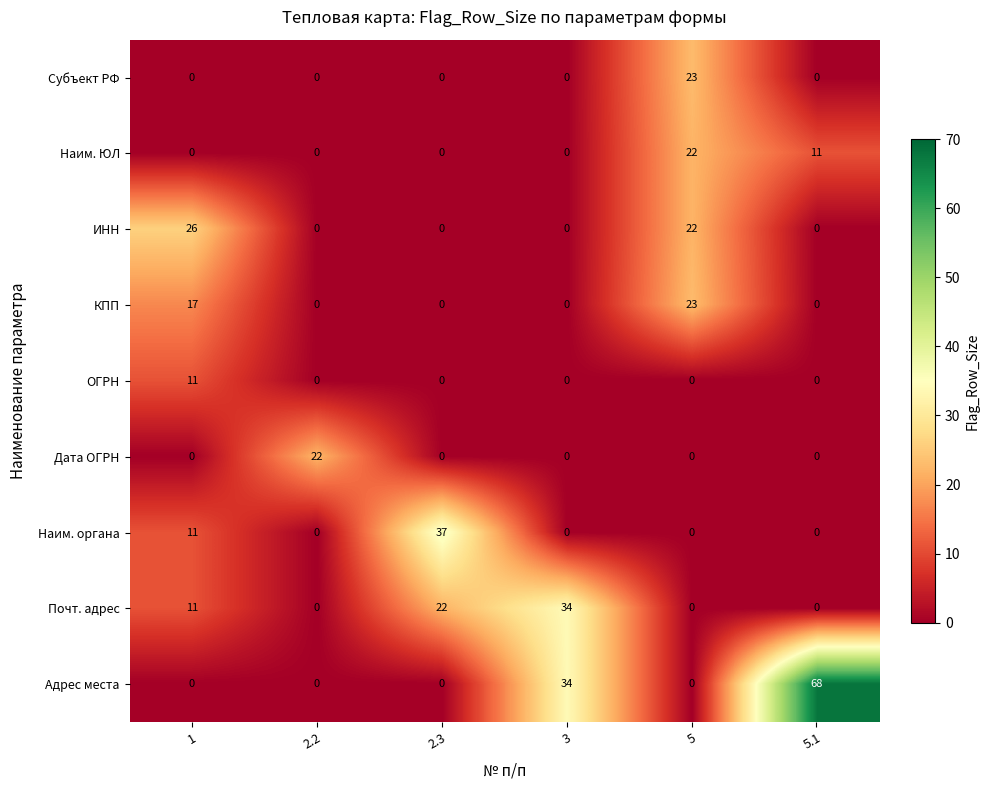

What is the total value across all series at 5?

90